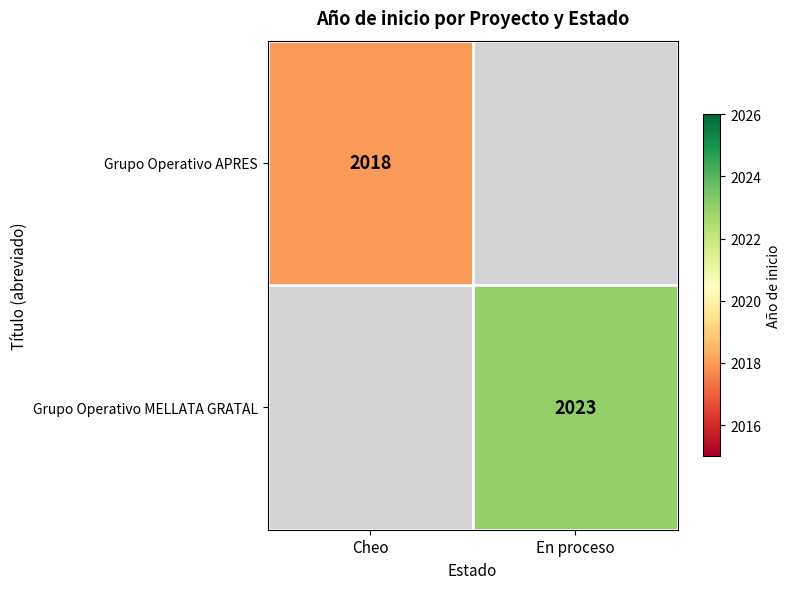

The value of Grupo Operativo APRES at Cheo is 2018. True or false?

True